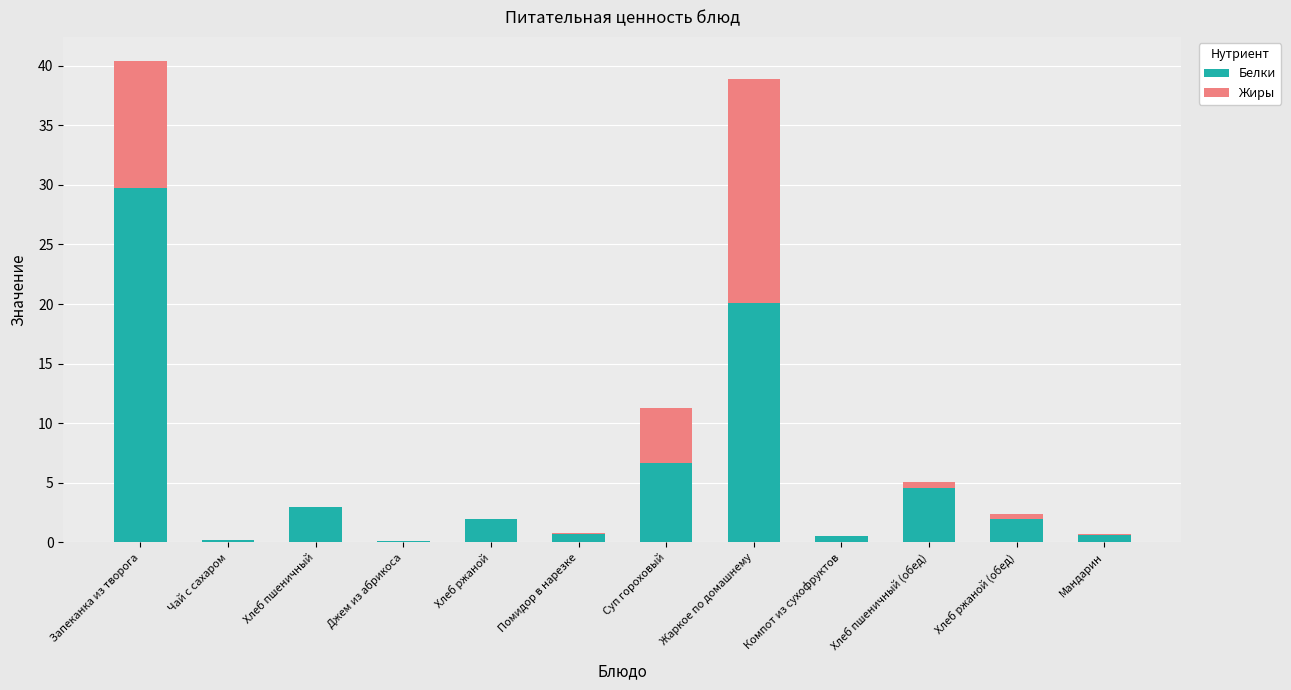

What is the sum of all Белки values?

70.2